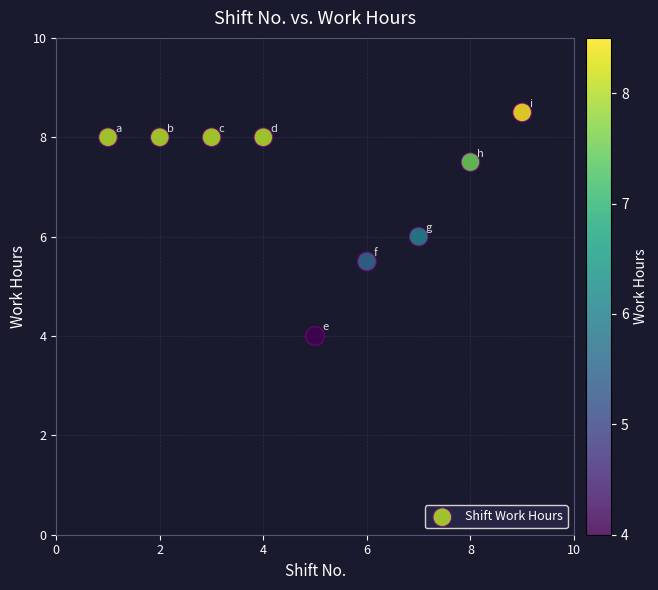

What is the average X value?

5.0